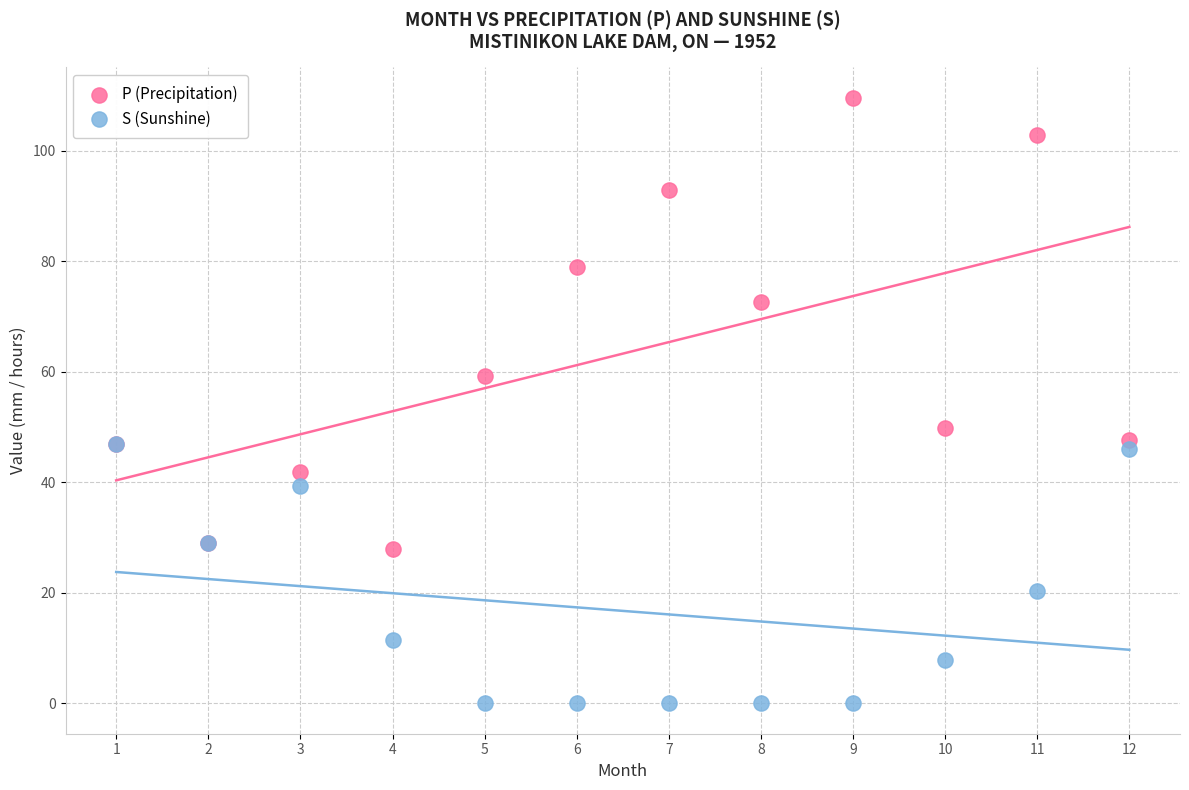

In the S (Sunshine) series, what Y value is closest to 23?

20.3